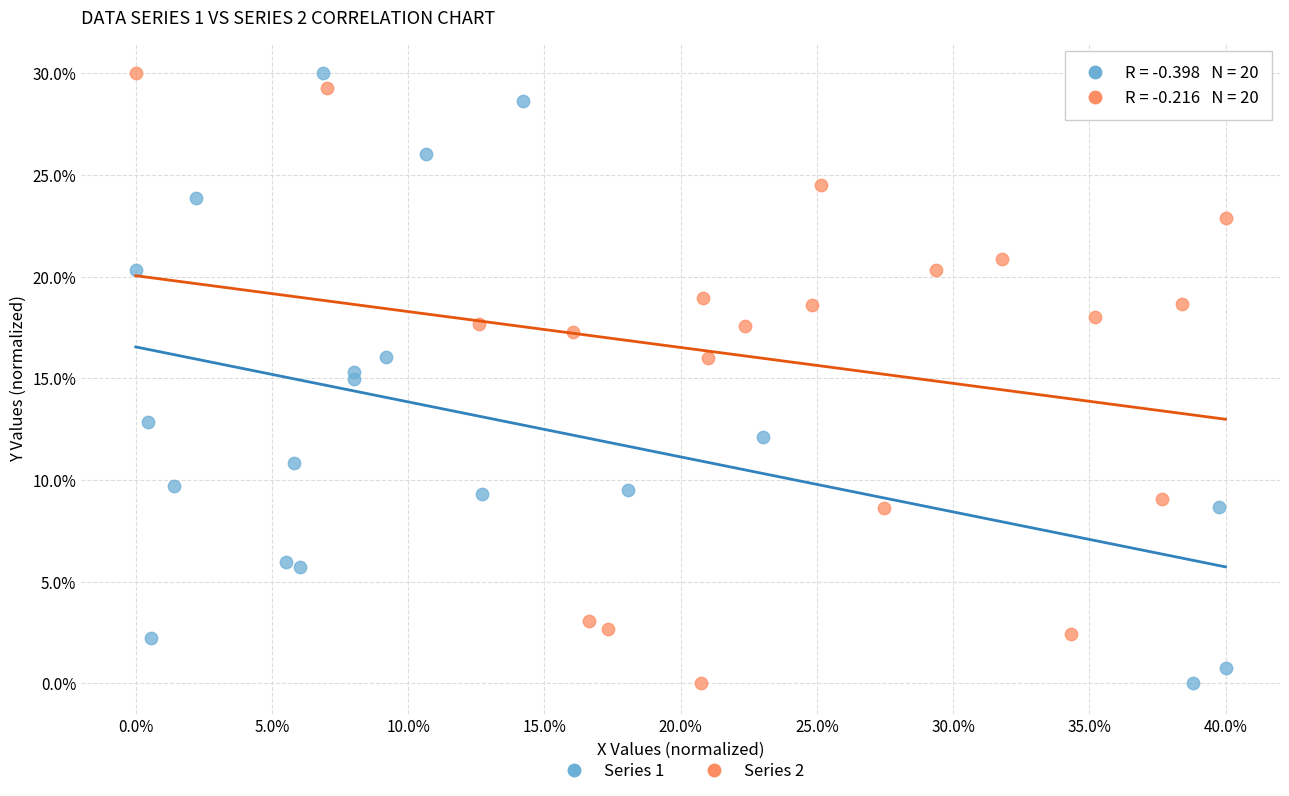

What are all the series names shown in the legend?

Series 1, Series 2